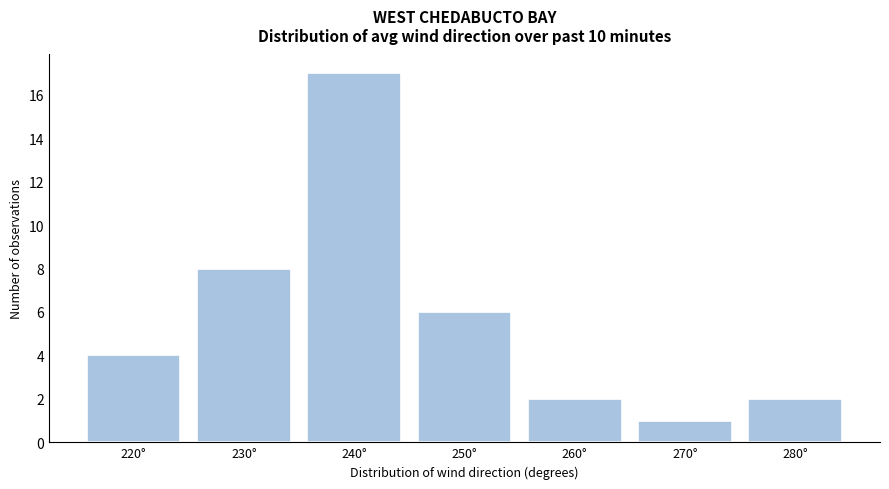

Reading left to right, list all the values displayed in this chart.

220°=4	230°=8	240°=17	250°=6	260°=2	270°=1	280°=2